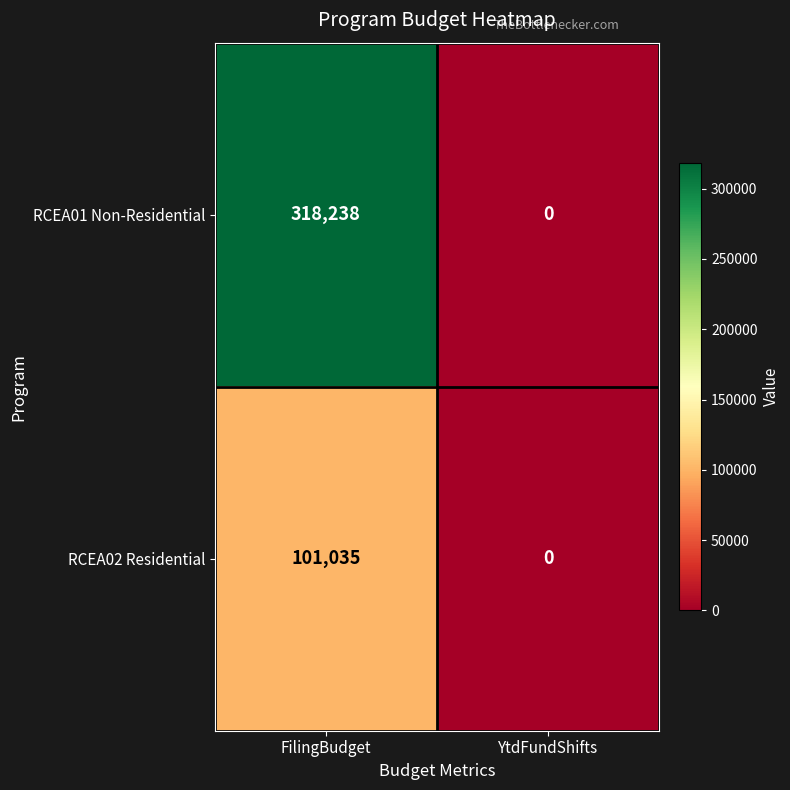

The RCEA02 Residential series shows 0 at YtdFundShifts. True or false?

True